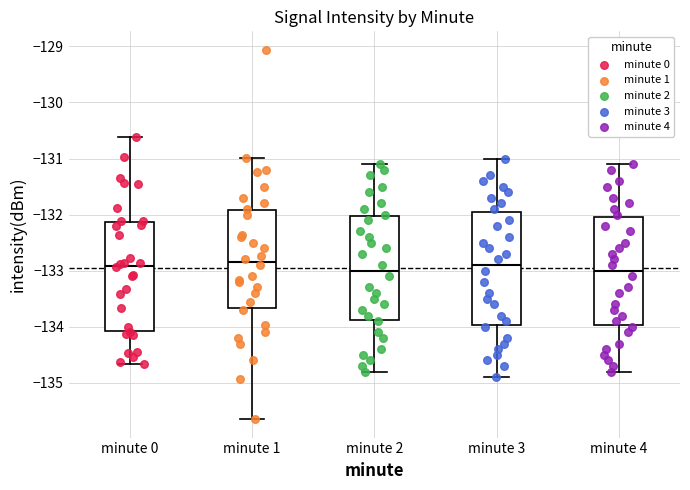

Reading left to right, read every box against the y-axis: the position of its median line, the range the box covers, and the ends of its whiskers. The values are not printed on the chart, so give them approximately, as read against the axis.

minute 0: median -132.9, box -134.1 to -132.1, whiskers -134.7 to -130.6
minute 1: median -132.8, box -133.7 to -131.9, whiskers -135.6 to -131.0
minute 2: median -133.0, box -133.9 to -132.0, whiskers -134.8 to -131.1
minute 3: median -132.9, box -134.0 to -131.9, whiskers -134.9 to -131.0
minute 4: median -133.0, box -134.0 to -132.0, whiskers -134.8 to -131.1